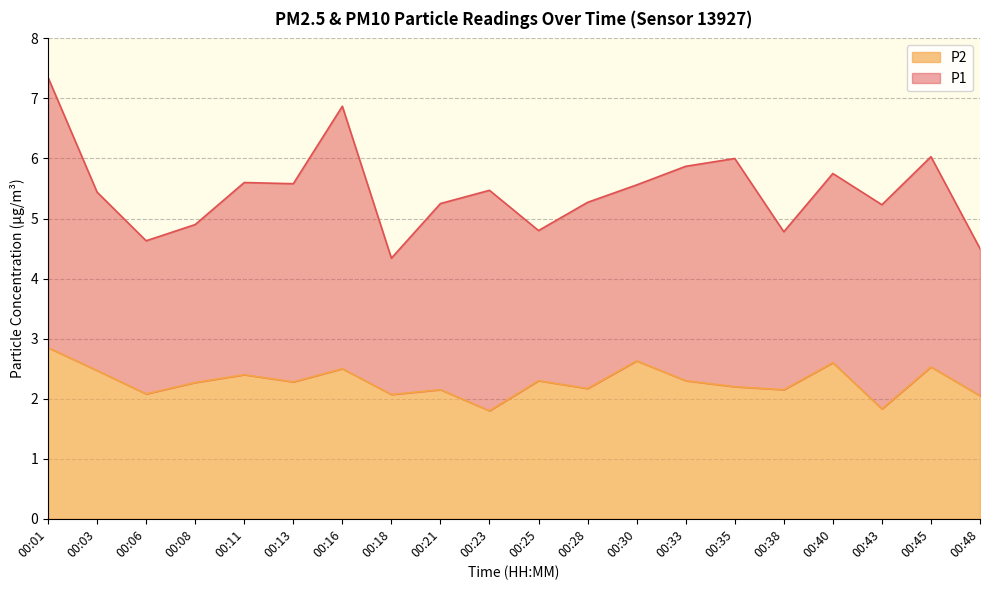

At which category does the chart reach its minimum across all series?

00:23